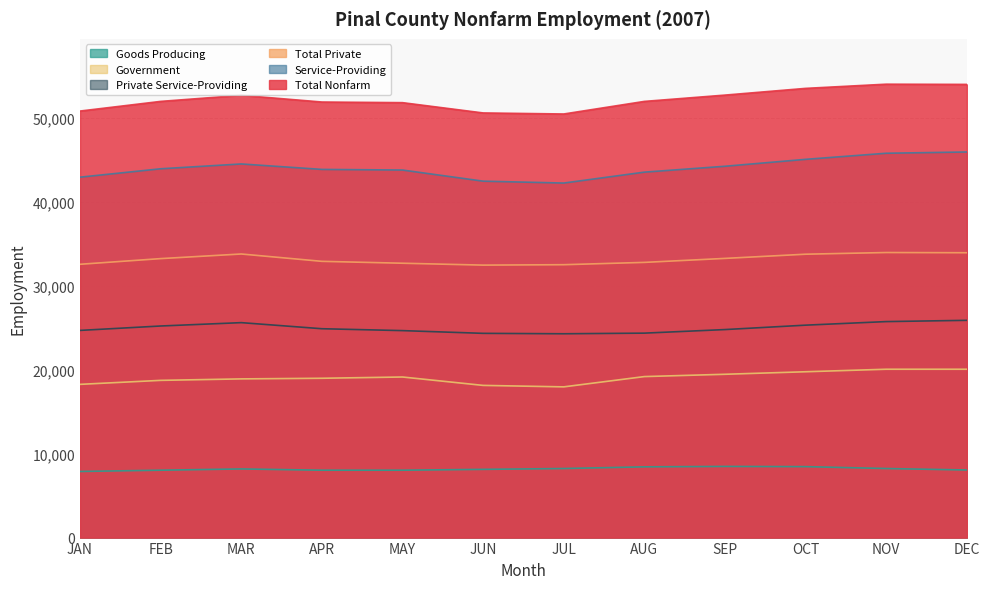

True or false: Government and Private Service-Providing intersect in this chart.

False